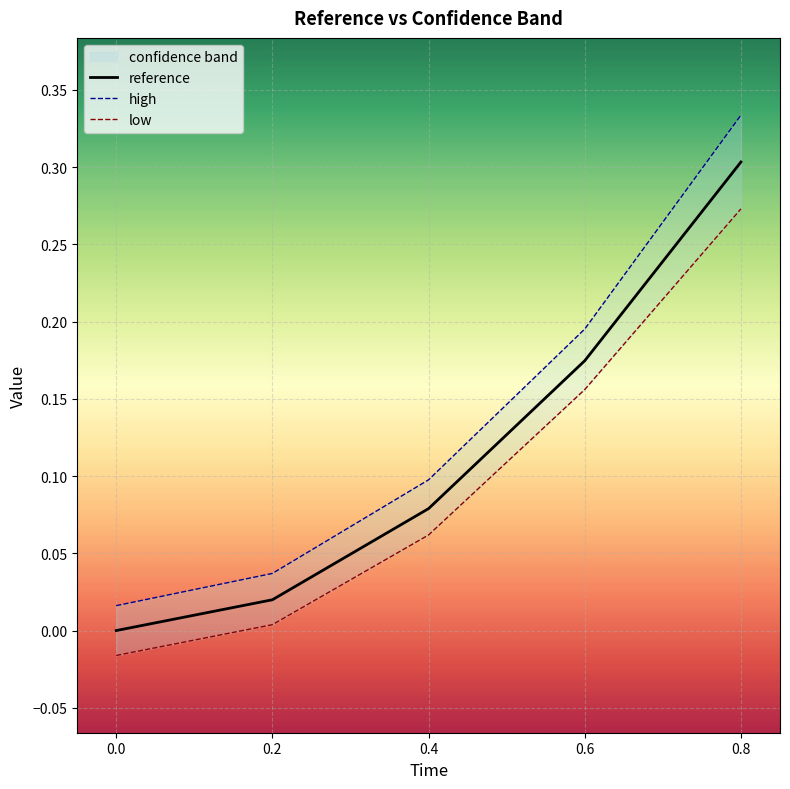

Rank the series by their average value, from highest to lowest.

high, reference, low